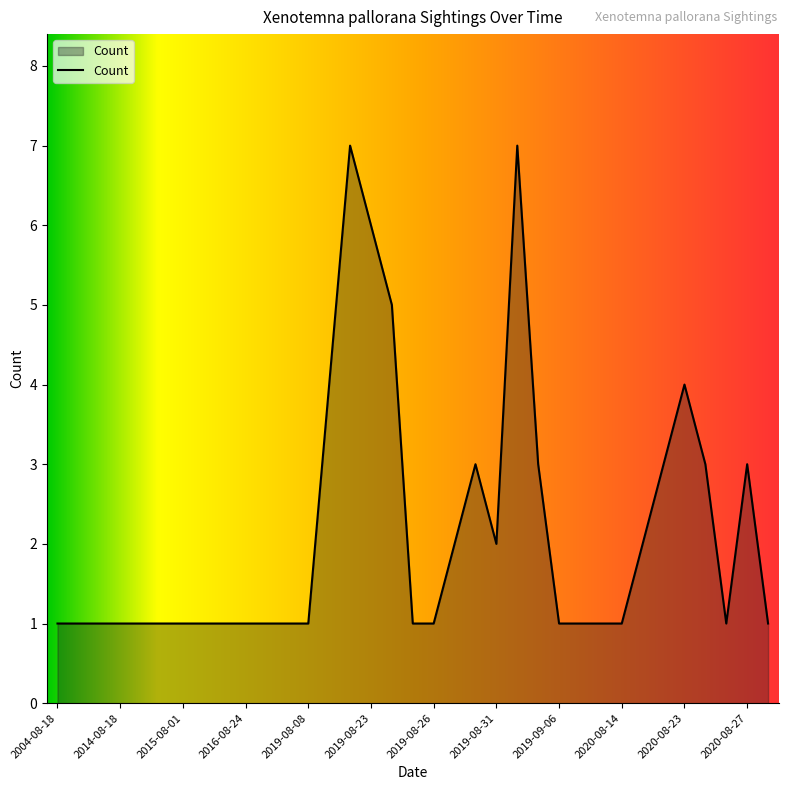

What is the sum of all values?

75